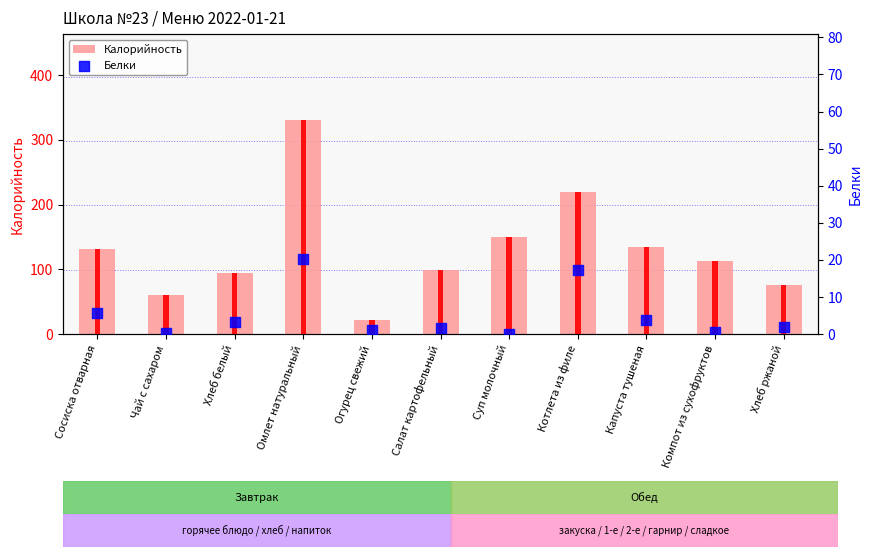

At how many categories does at least one series exceed 80?

8